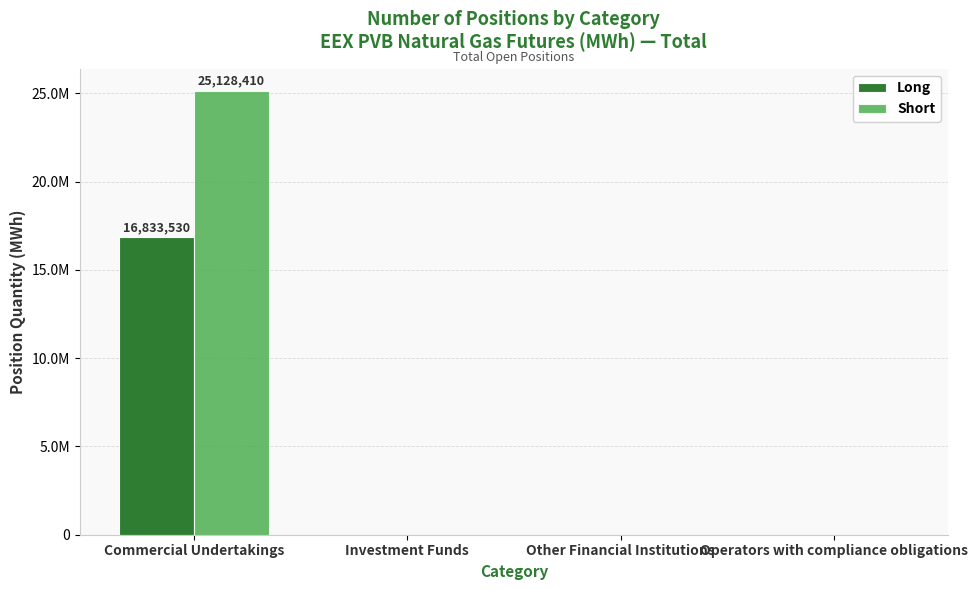

What is the average value of the Short series?

6282102